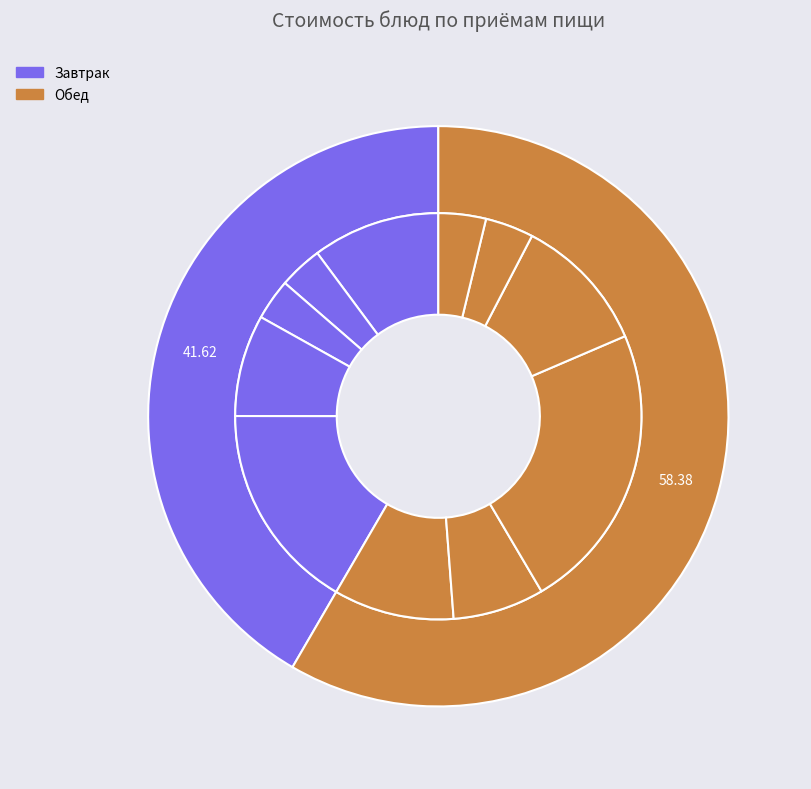

What percentage is the РИС ОТВАРНОЙ slice, to the nearest percent?

7%